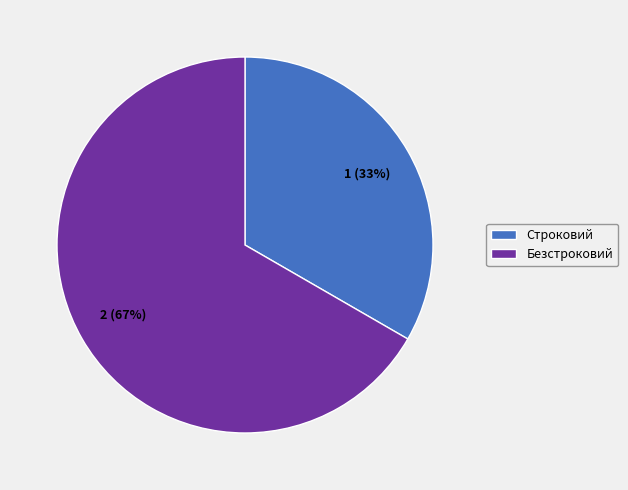

Combined, do Строковий and Безстроковий account for over 50%?

Yes